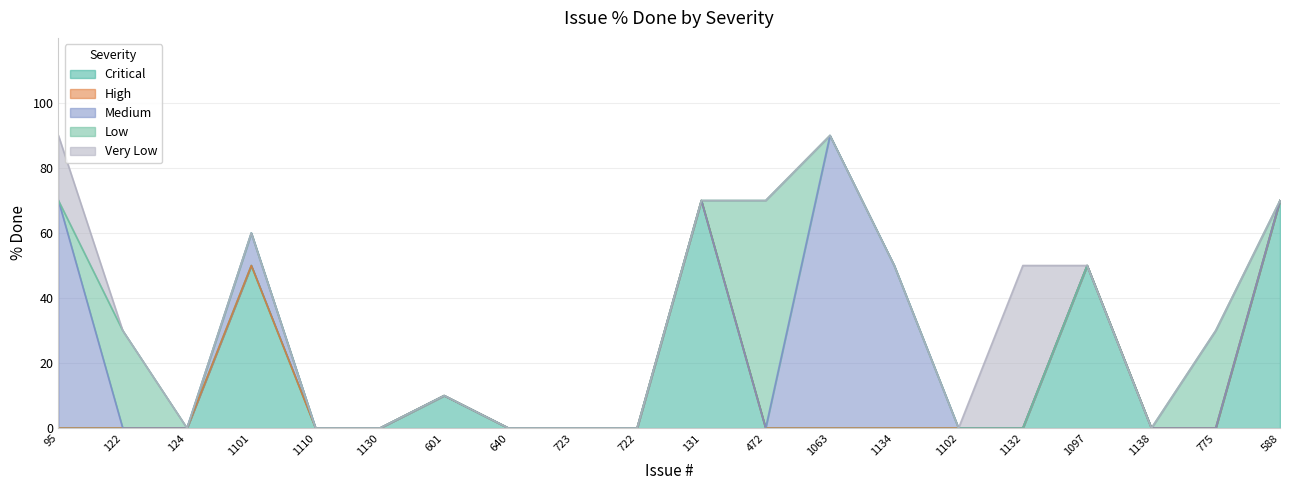

Which has a higher value, 1102 or 122?

1102